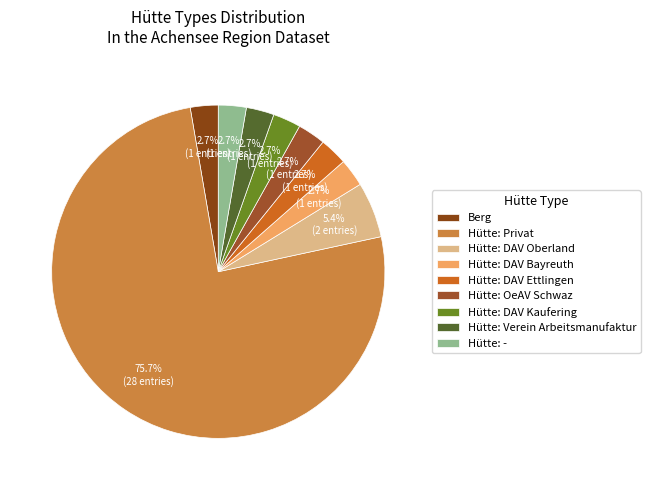

To the nearest percent, what is the difference between the Hütte: - and Hütte: DAV Oberland slice percentages?

3%